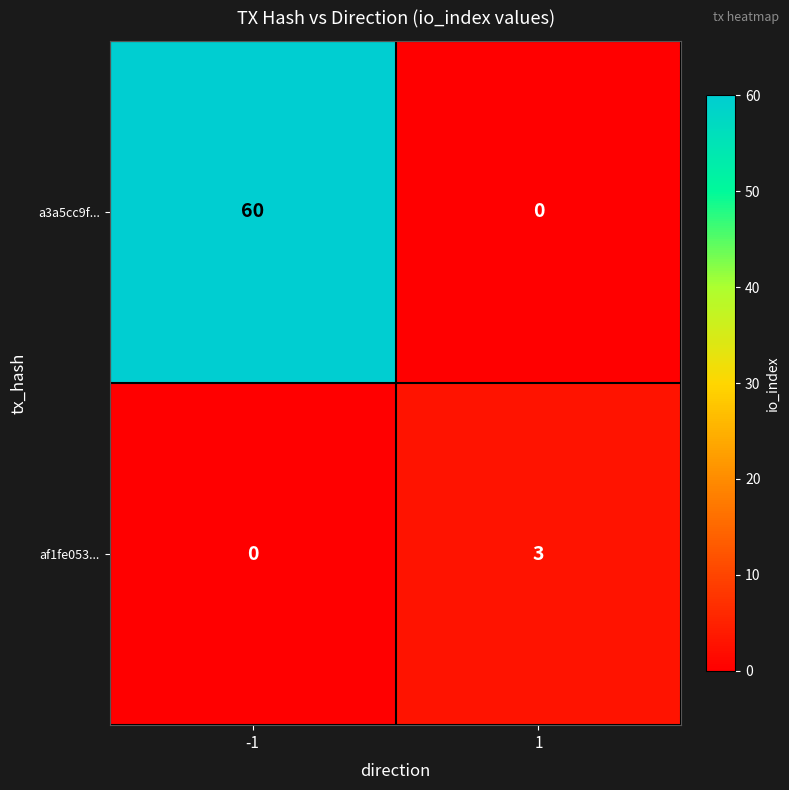

At which category is the sum across all series the highest?

-1